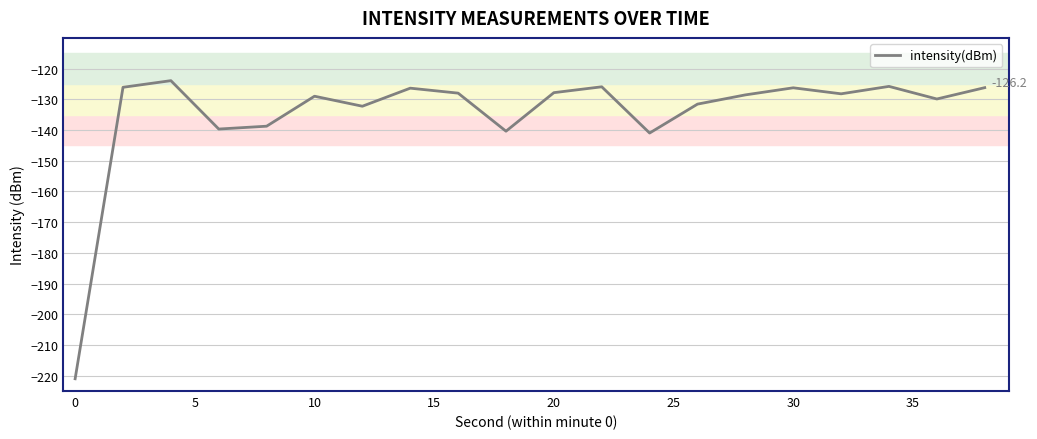

What is the difference between the maximum and minimum values?

97.1